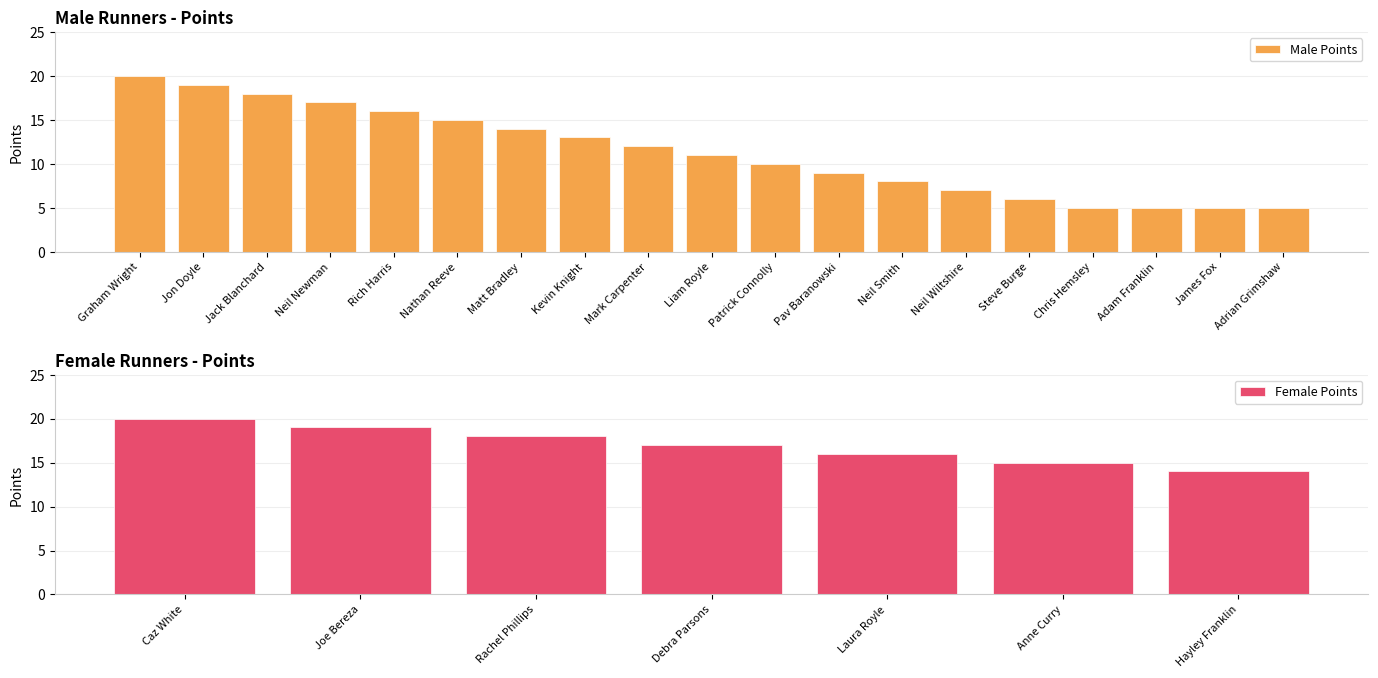

What is the sum of the values at Kevin Knight and Jack Blanchard?

31